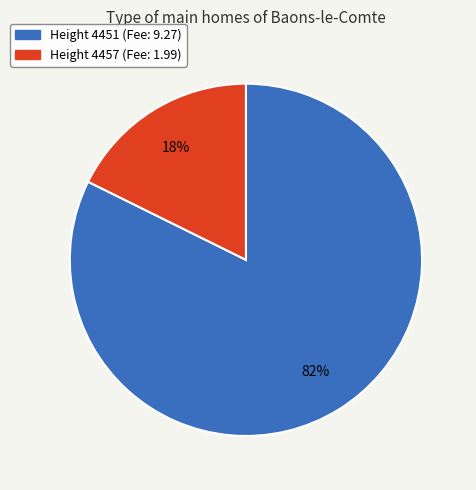

Is there any slice that represents more than half of the pie?

Yes